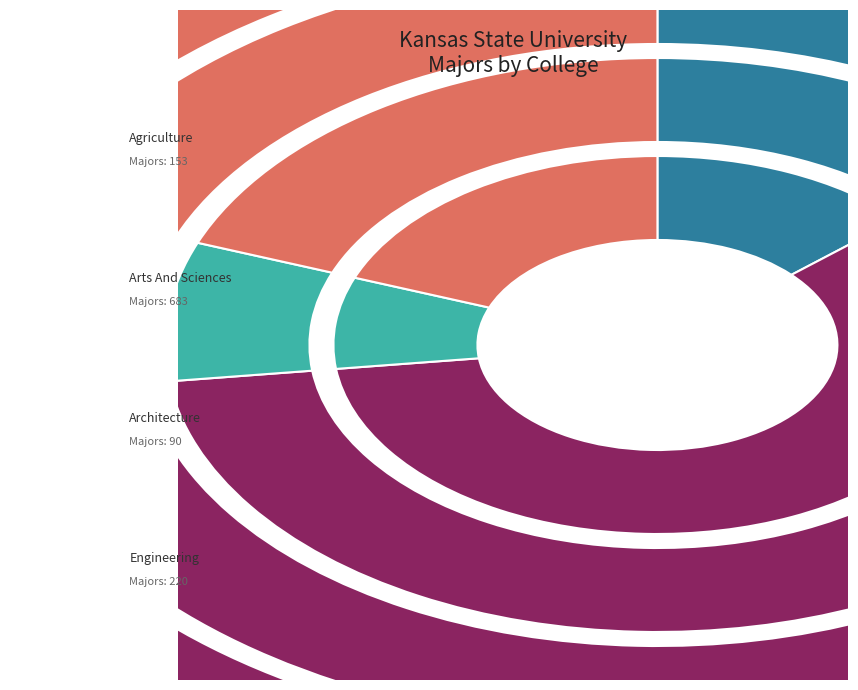

Is it true that COLLEGE OF AGRICULTURE is 13% of the pie?

True